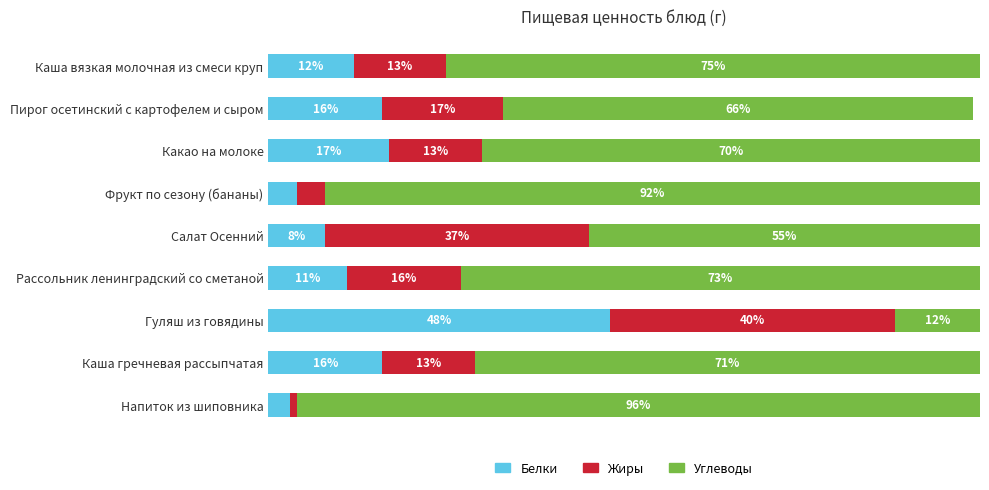

What are all the series names shown in the legend?

Белки, Жиры, Углеводы